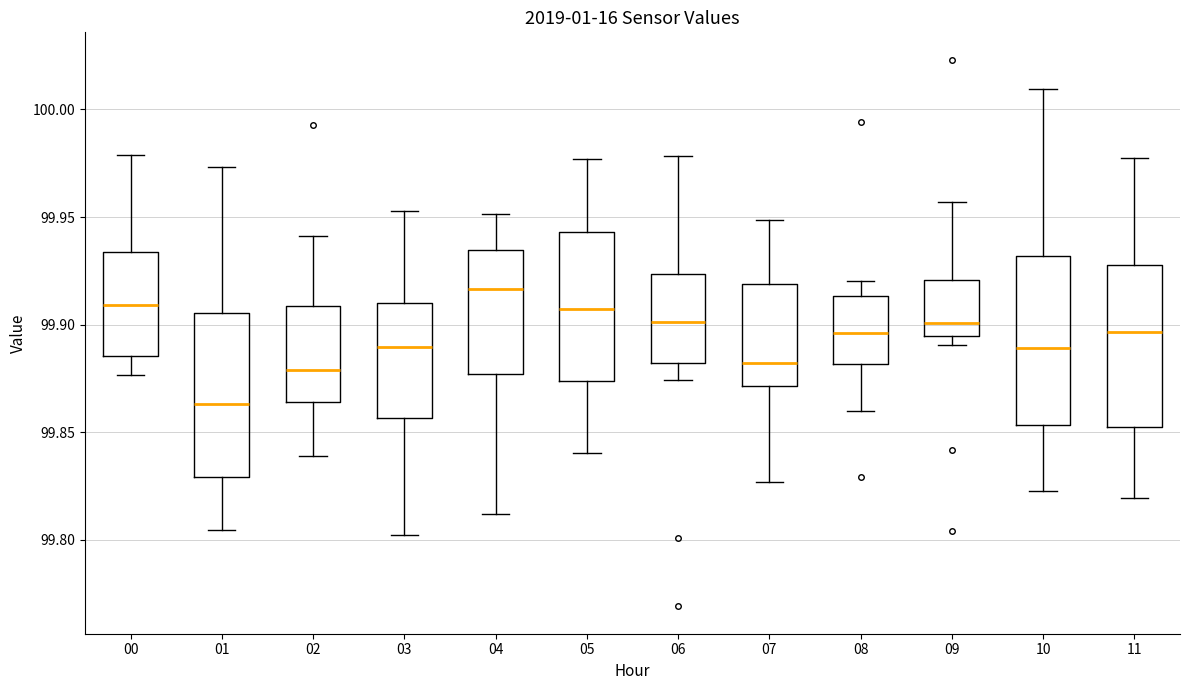

Reading left to right, read every box against the y-axis: the position of its median line, the range the box covers, and the ends of its whiskers. The values are not printed on the chart, so give them approximately, as read against the axis.

00: median 99.910, box 99.885 to 99.935, whiskers 99.875 to 99.980
01: median 99.865, box 99.830 to 99.905, whiskers 99.805 to 99.975
02: median 99.880, box 99.865 to 99.910, whiskers 99.840 to 99.940
03: median 99.890, box 99.855 to 99.910, whiskers 99.800 to 99.955
04: median 99.915, box 99.875 to 99.935, whiskers 99.810 to 99.950
05: median 99.905, box 99.875 to 99.945, whiskers 99.840 to 99.975
06: median 99.900, box 99.880 to 99.925, whiskers 99.875 to 99.980
07: median 99.880, box 99.870 to 99.920, whiskers 99.825 to 99.950
08: median 99.895, box 99.880 to 99.915, whiskers 99.860 to 99.920
09: median 99.900, box 99.895 to 99.920, whiskers 99.890 to 99.955
10: median 99.890, box 99.855 to 99.930, whiskers 99.820 to 100.010
11: median 99.895, box 99.850 to 99.930, whiskers 99.820 to 99.975